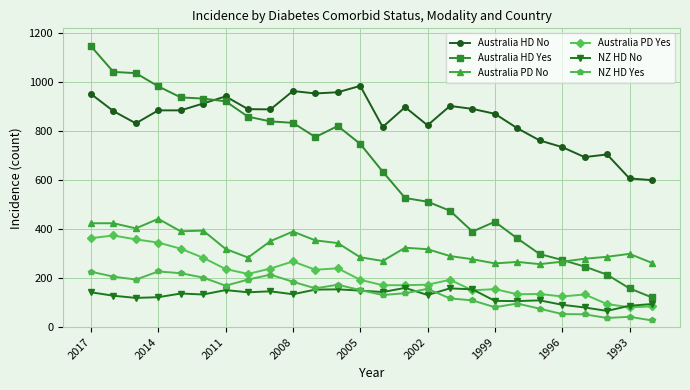

Which series has the widest spread of values?

Australia HD Yes